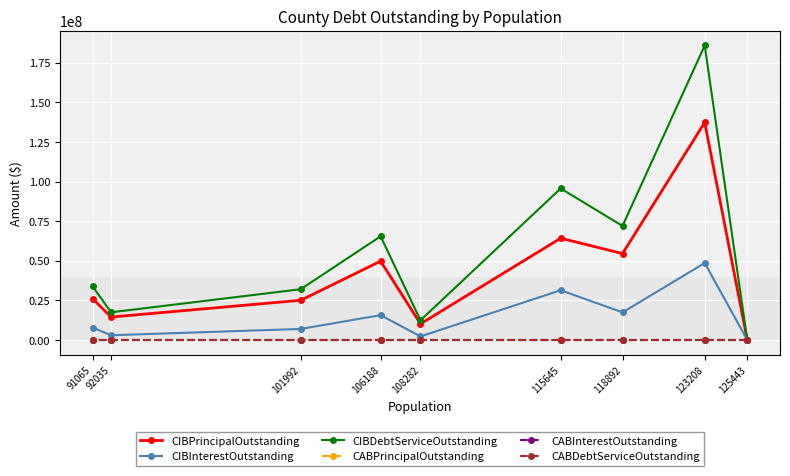

What is the total value across all series at 115645?

191319870.0